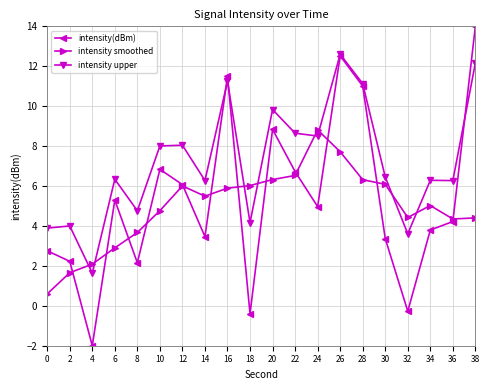

Which series ends up on top after the final intersection of intensity smoothed and intensity(dBm)?

intensity(dBm)